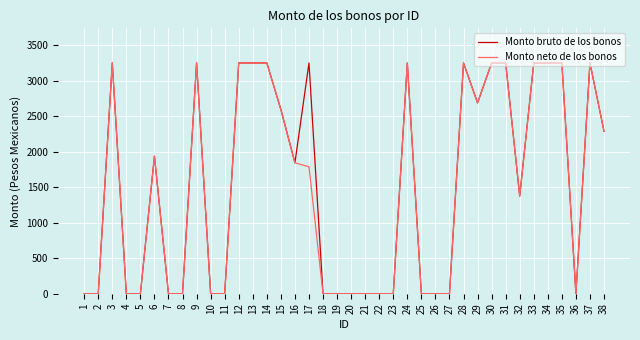

Where is Monto neto de los bonos nearest to the value 1625?

17